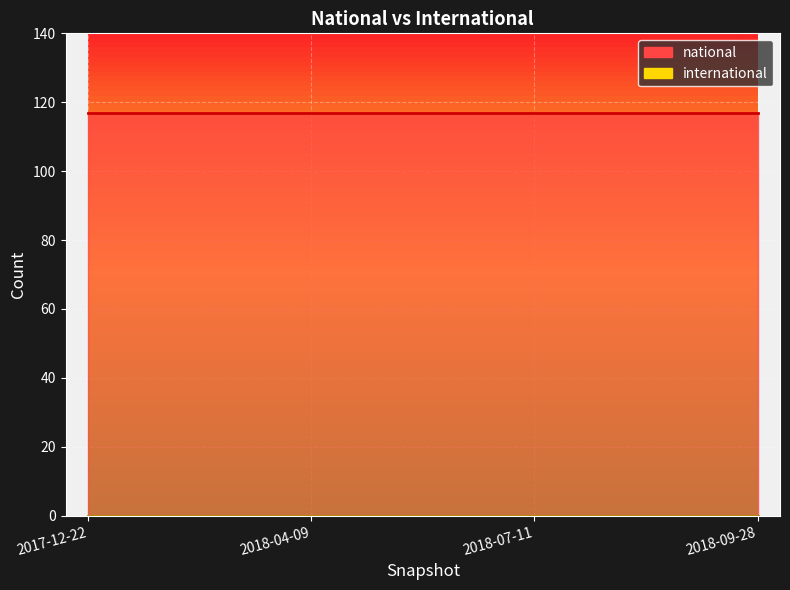

Reading left to right, list all the values displayed in this chart.

national: 2017-12-22=117	2018-04-09=117	2018-07-11=117	2018-09-28=117
international: 2017-12-22=0	2018-04-09=0	2018-07-11=0	2018-09-28=0